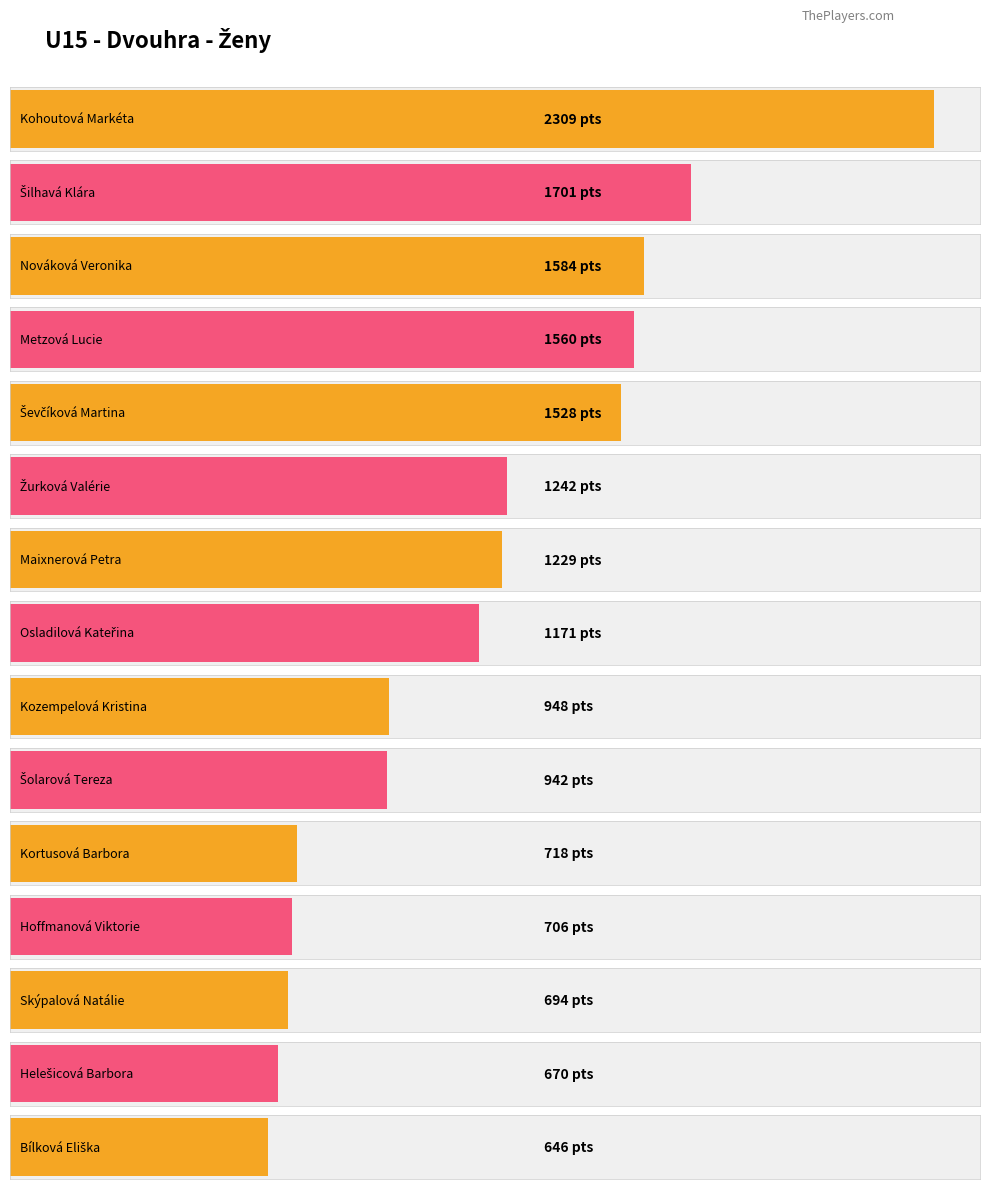

What is the value of the 13th bar from the left?

694